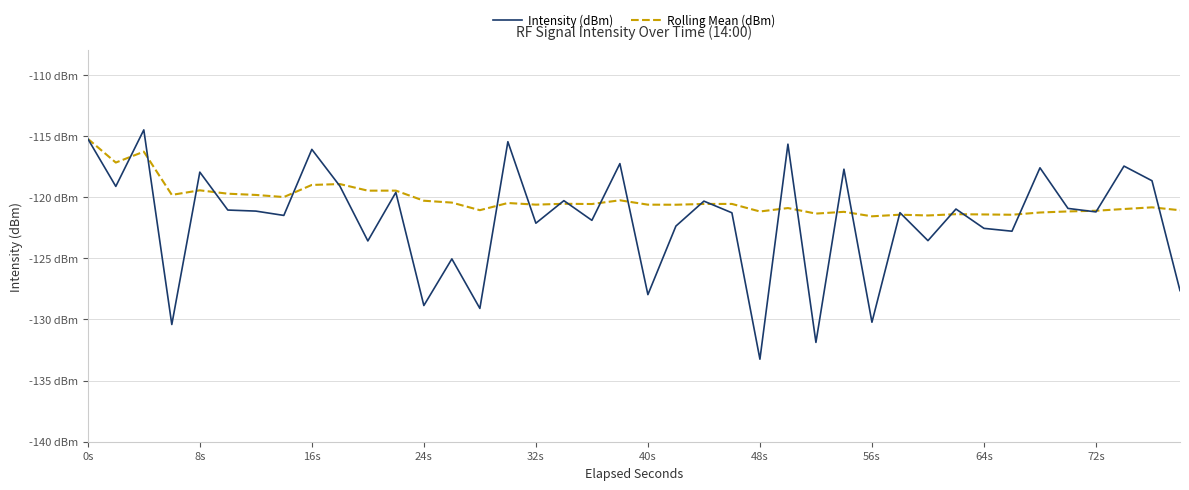

Where does the Rolling Mean (dBm) series first go above -120?

0s